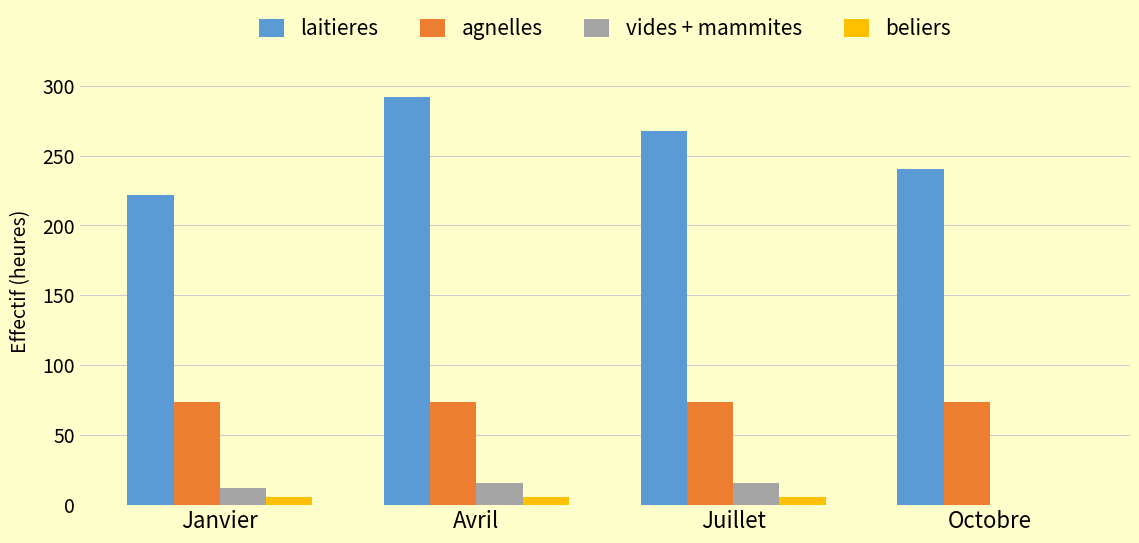

How many values in the vides + mammites series exceed 16?

2